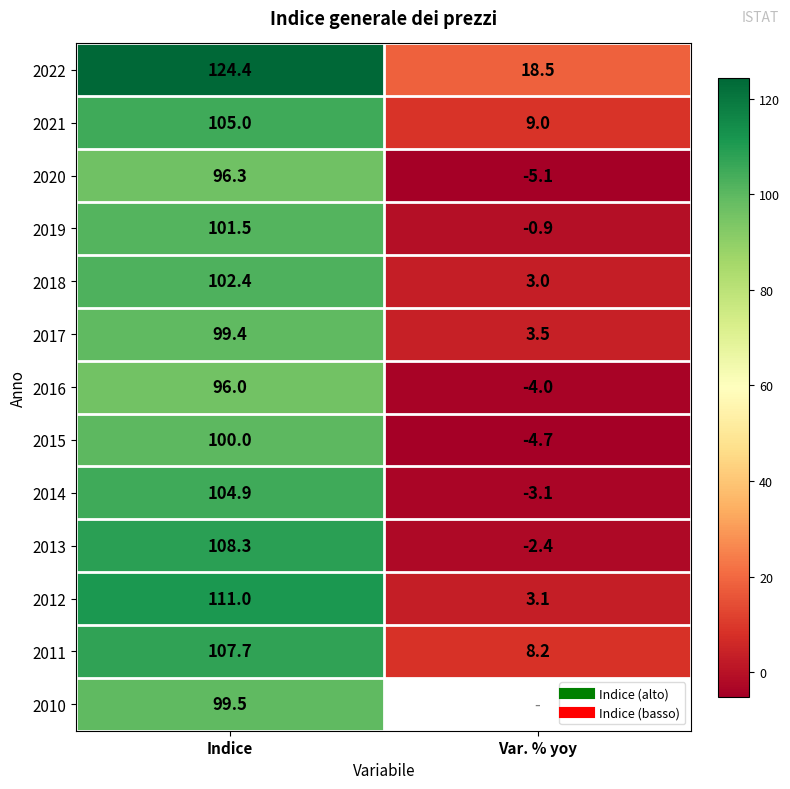

What is the average value of the 2020 series?

45.6